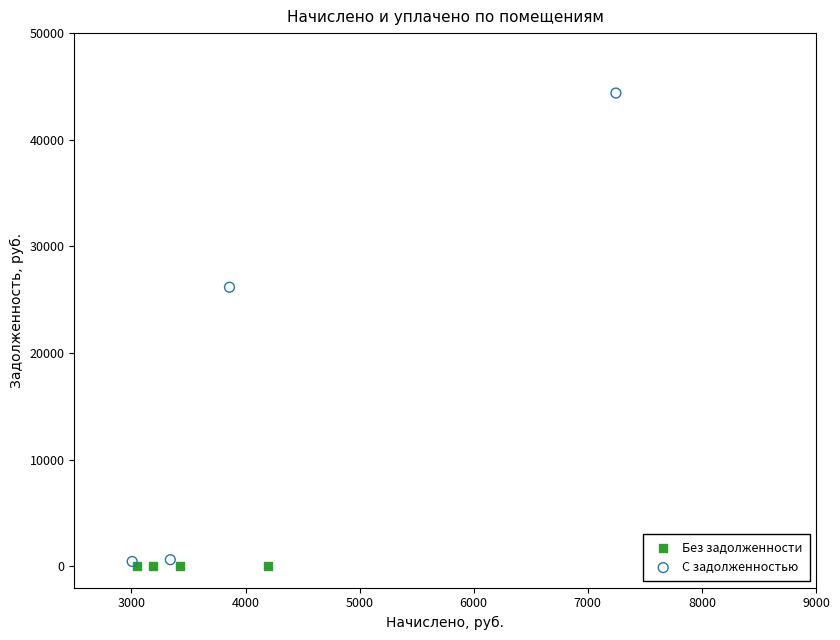

Which series reaches the maximum Y coordinate?

С задолженностью